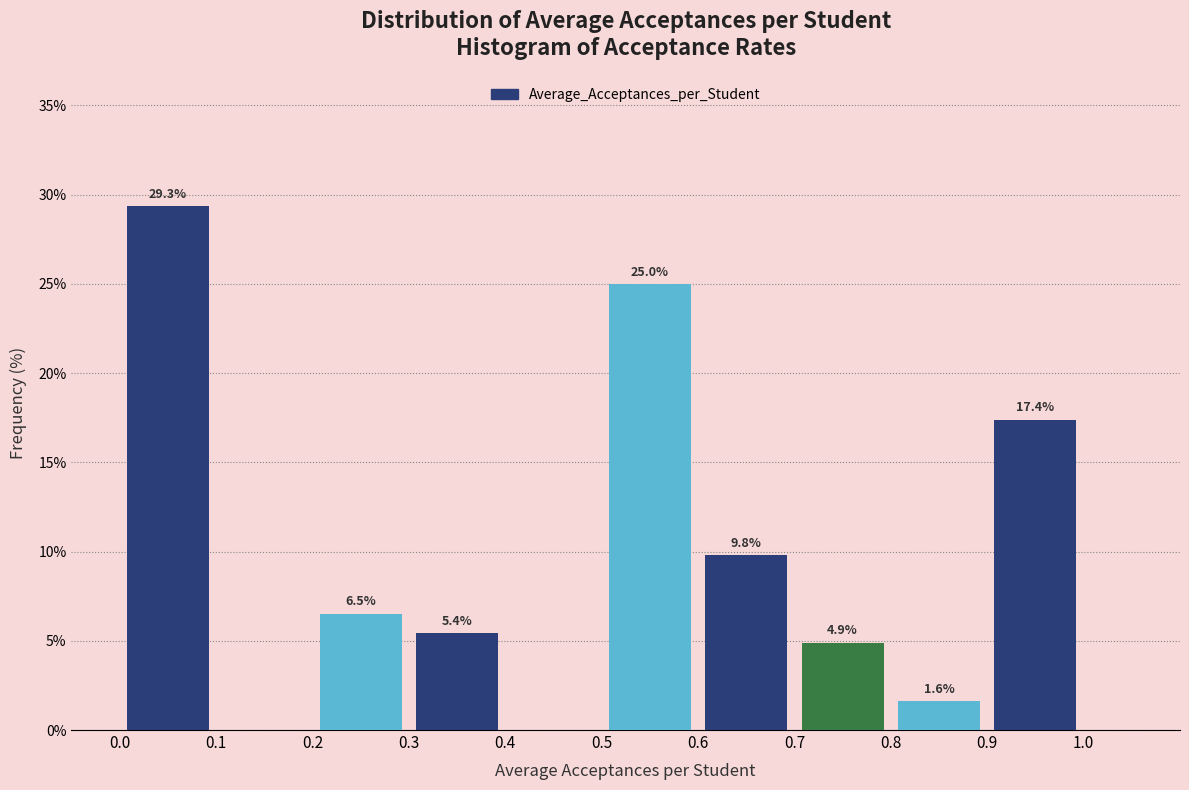

Over which range of the x-axis is the bar tallest?

0.0 to 0.1